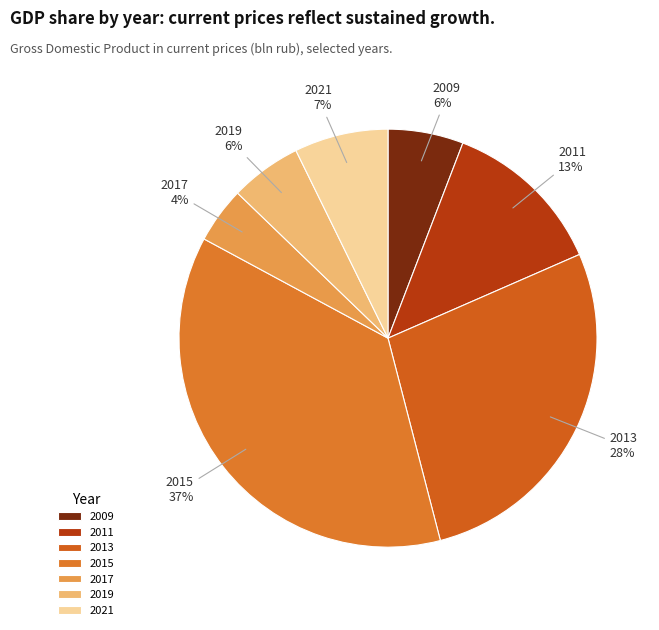

To the nearest percent, what portion does 2011 represent?

13%